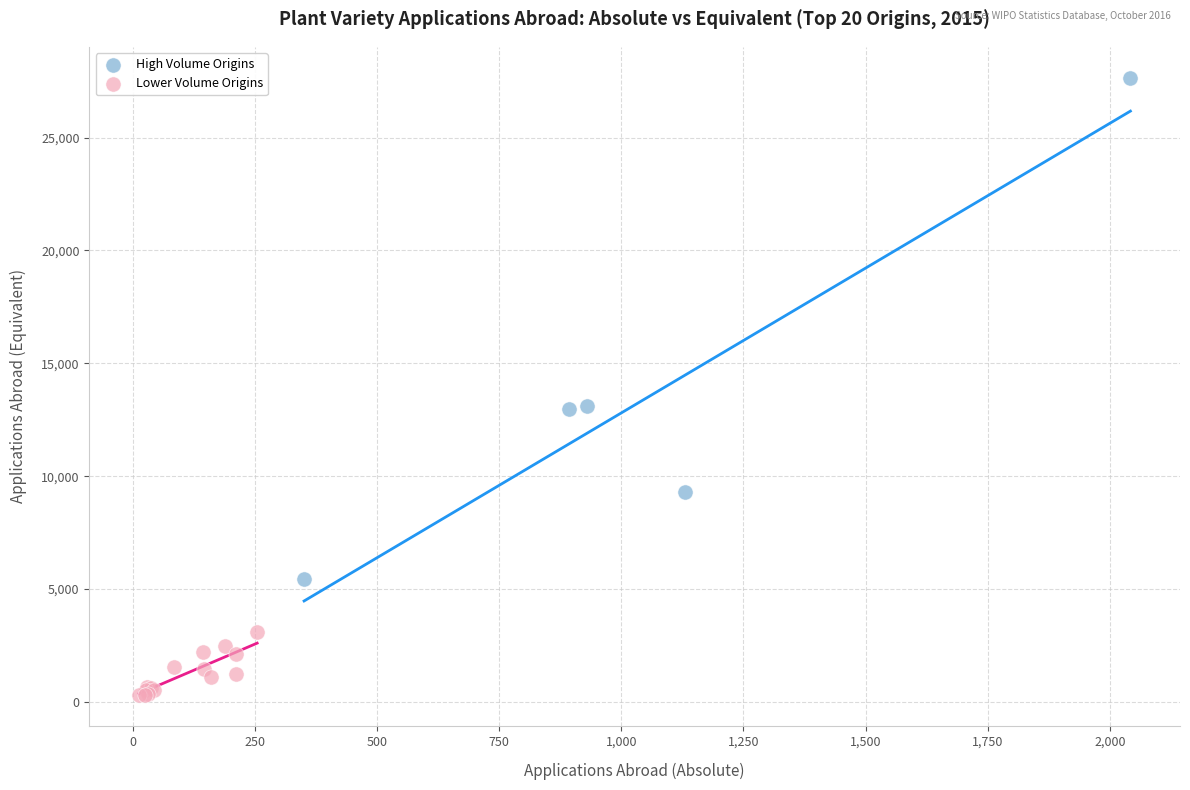

Which series reaches the maximum Y coordinate?

High Volume Origins